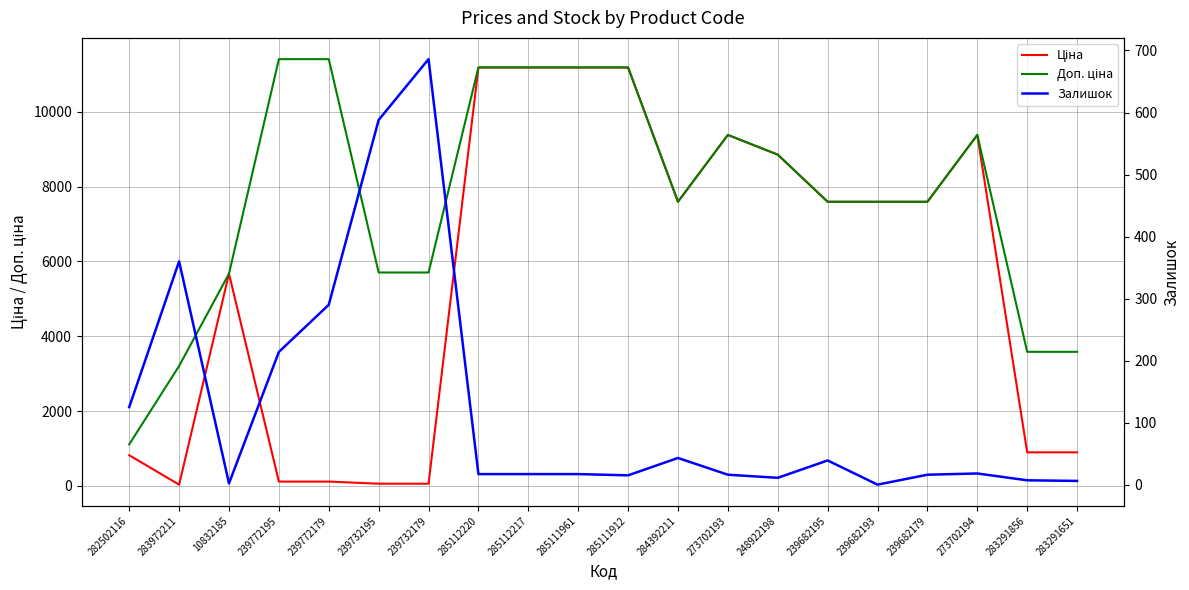

True or false: Залишок has a value of 451.8 at 239772179.

False